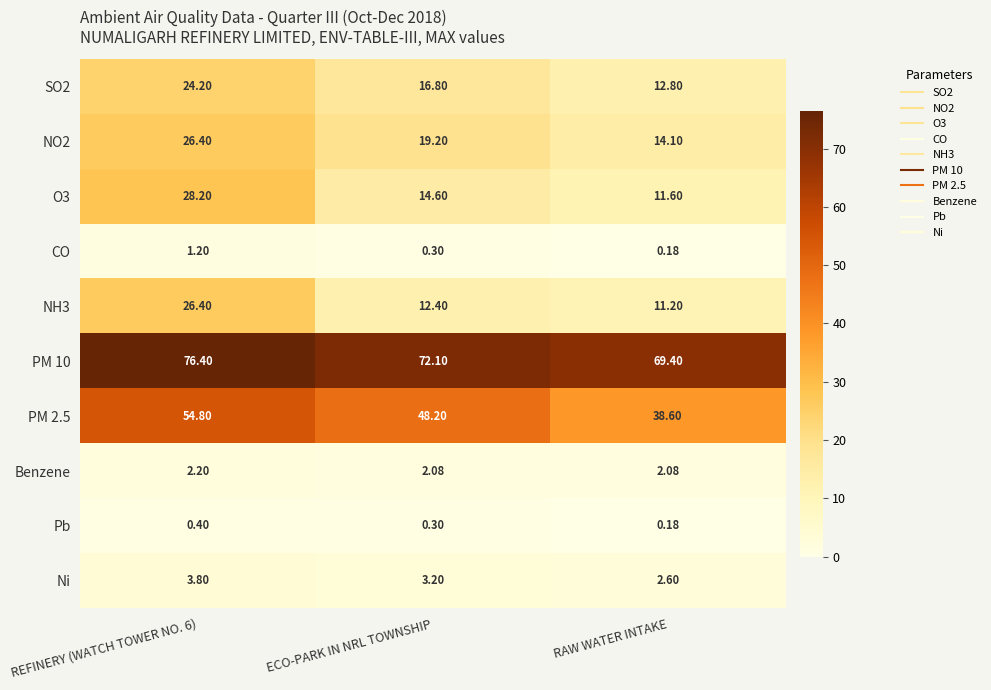

At how many categories does at least one series exceed 60?

3